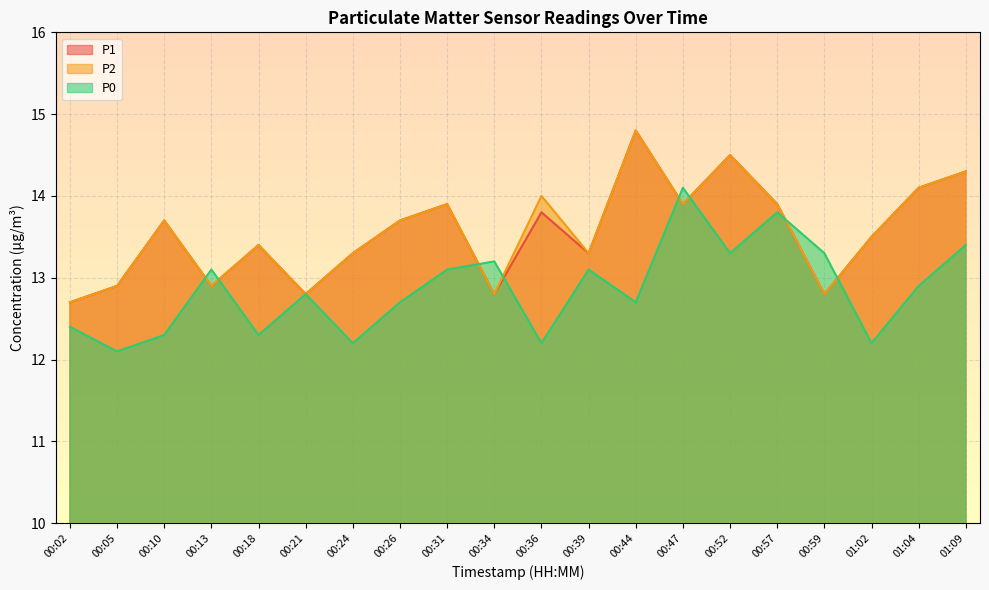

What is the average value of the P0 series?

12.9